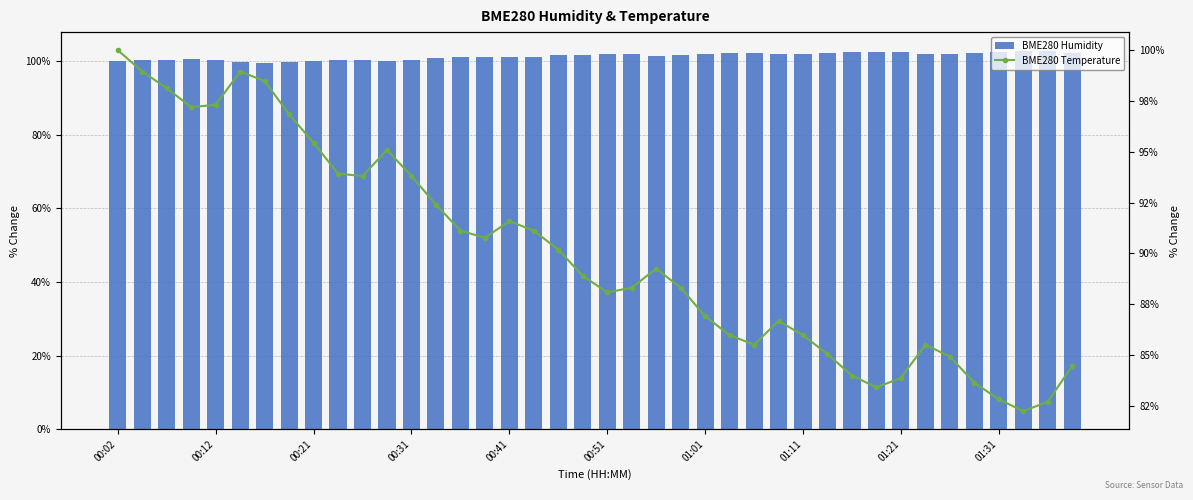

What is the value of the BME280 Temperature bar at the 16th from the left?

90.8